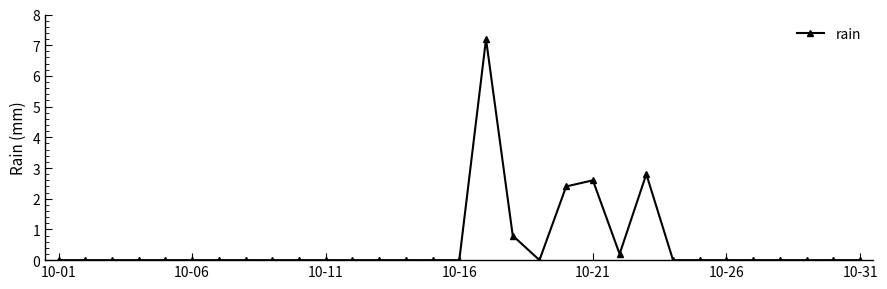

What is the difference between the maximum and minimum values?

7.2